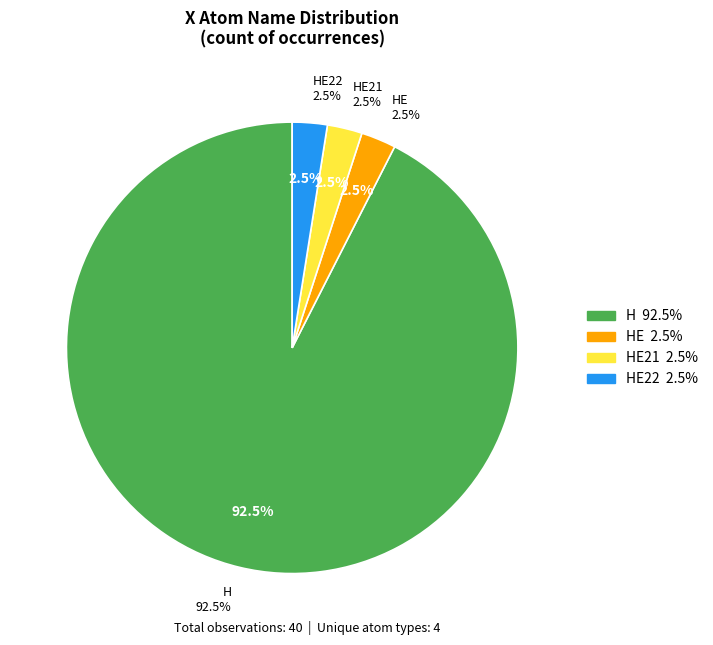

The HE22 slice represents 11% of the pie. True or false?

False